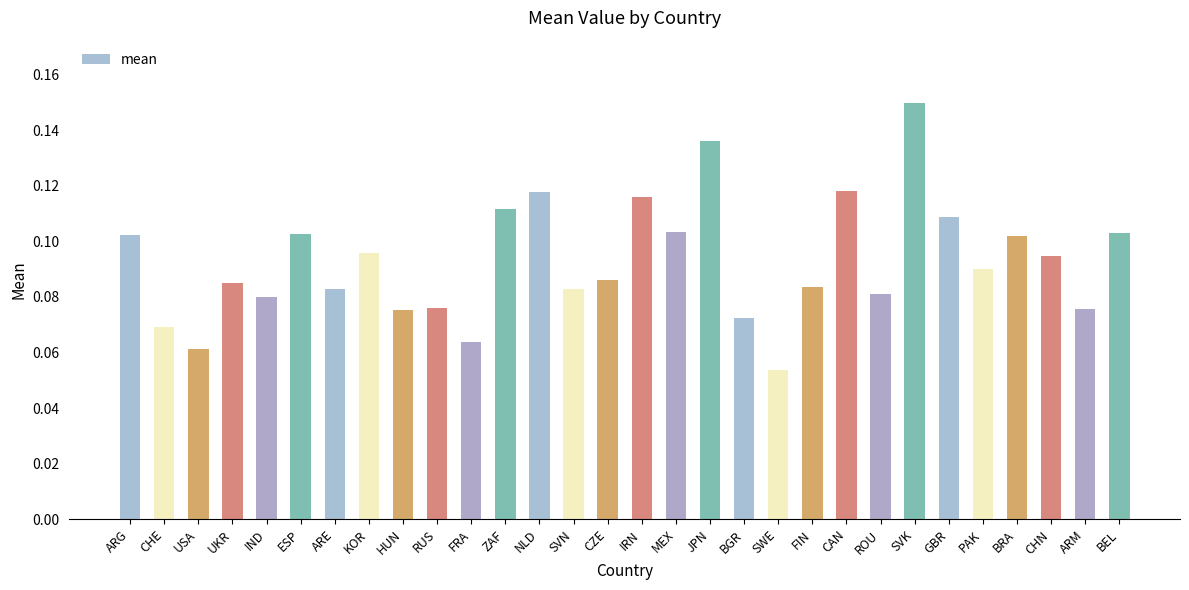

Which has a higher value, ZAF or CZE?

ZAF